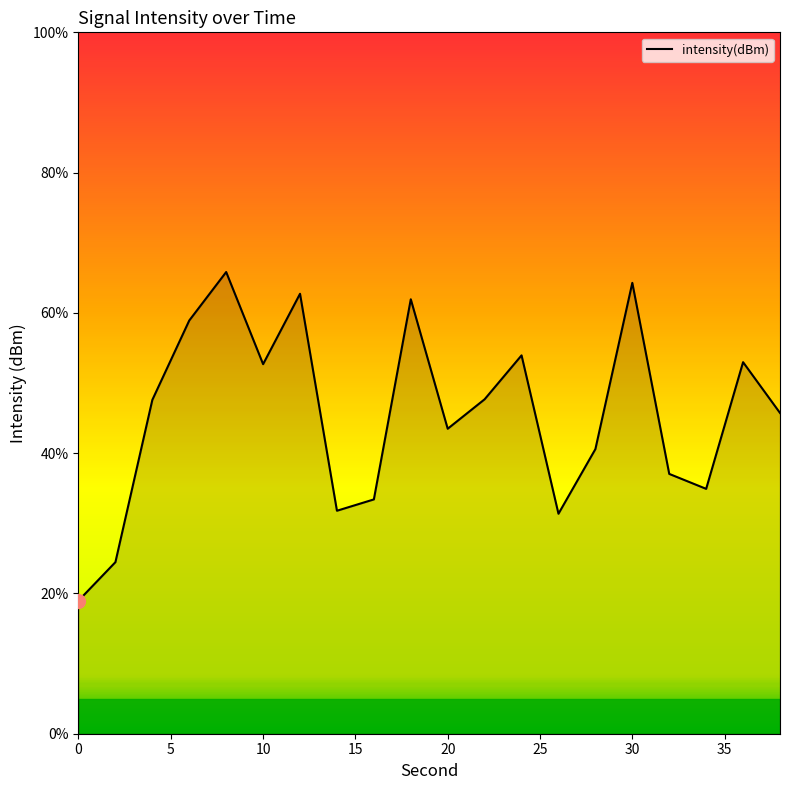

What is the smallest value displayed?

19.0